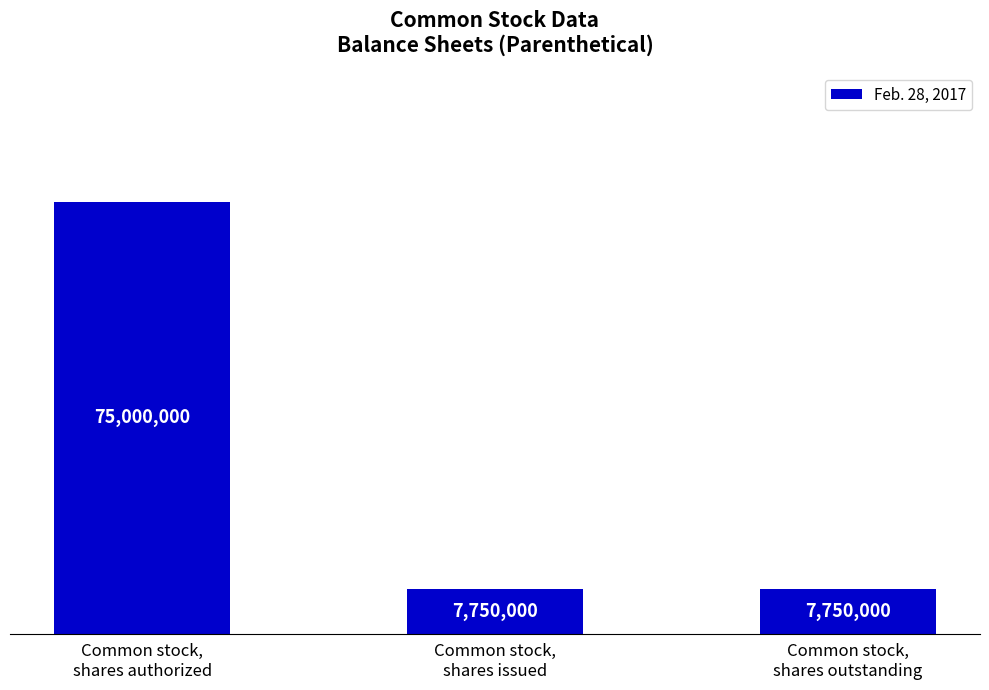

Which has a higher value, Common stock,
shares issued or Common stock,
shares authorized?

Common stock,
shares authorized